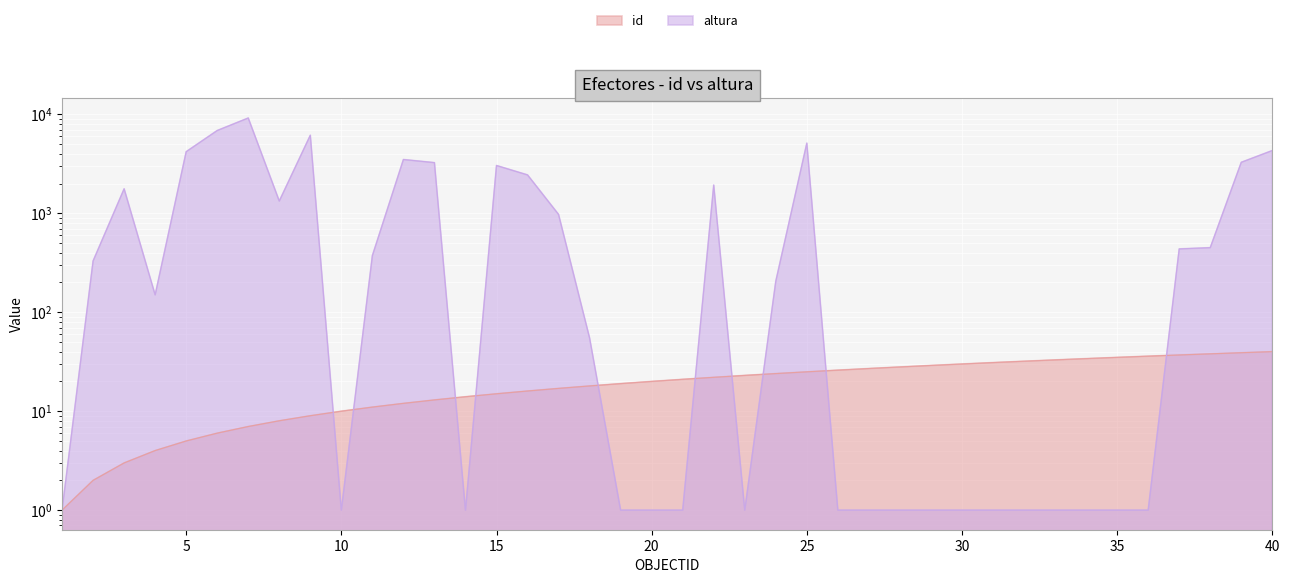

Rank the series at 22 from lowest to highest value.

id, altura